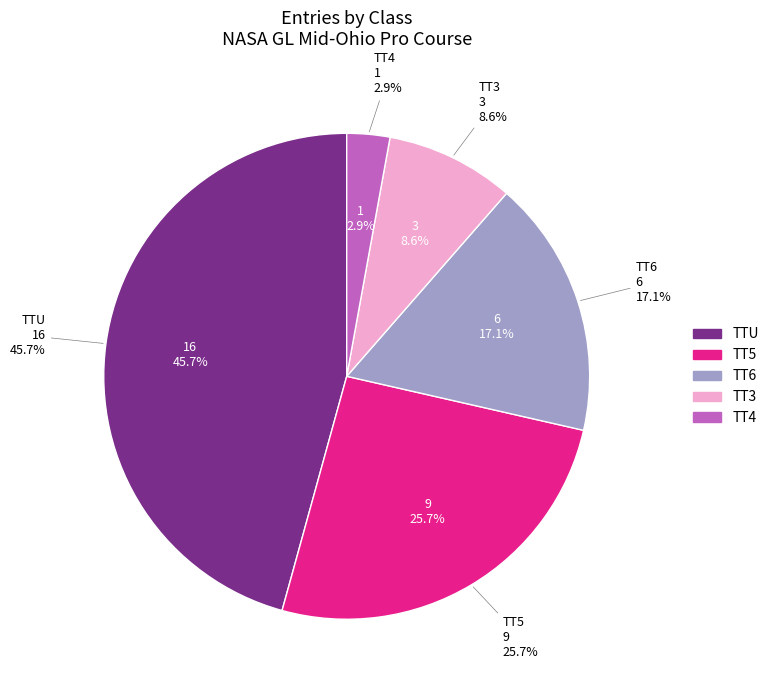

Which category has the biggest portion of the pie?

TTU